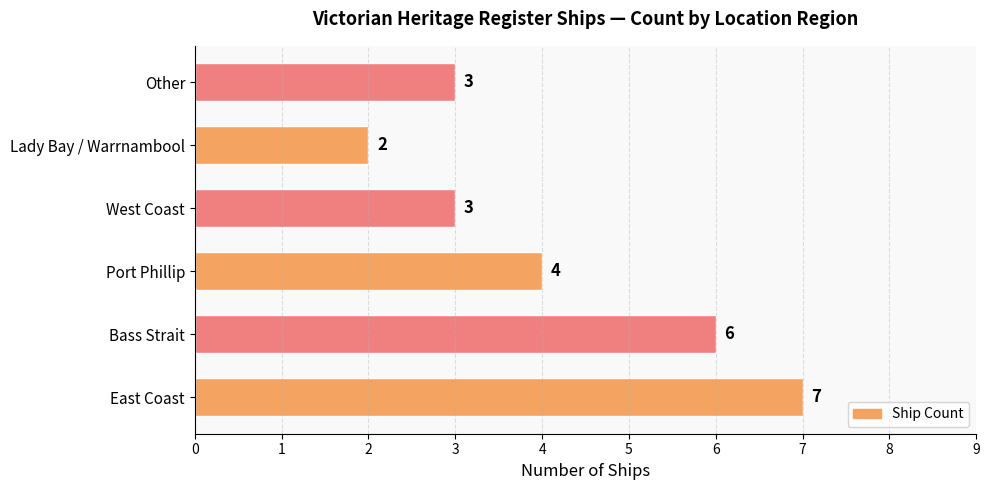

What is the difference between the maximum and minimum values?

5